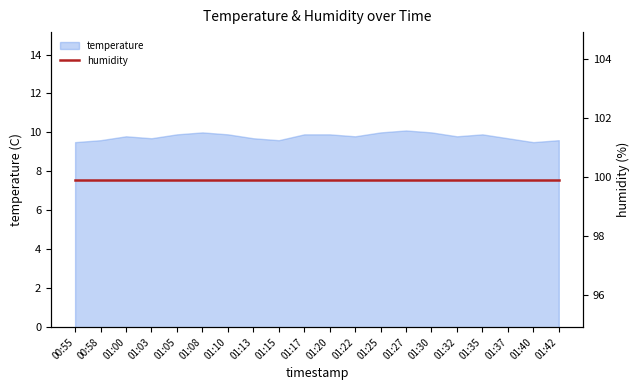

What is the difference between the second highest and second lowest values?

0.5